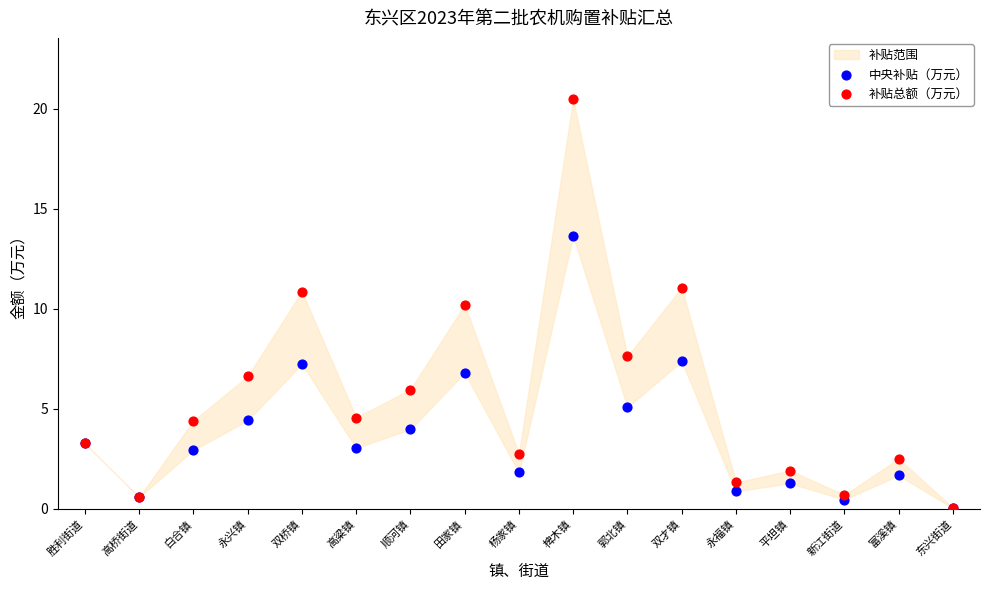

Which series has the largest Y range (max minus min)?

补贴总额（万元）